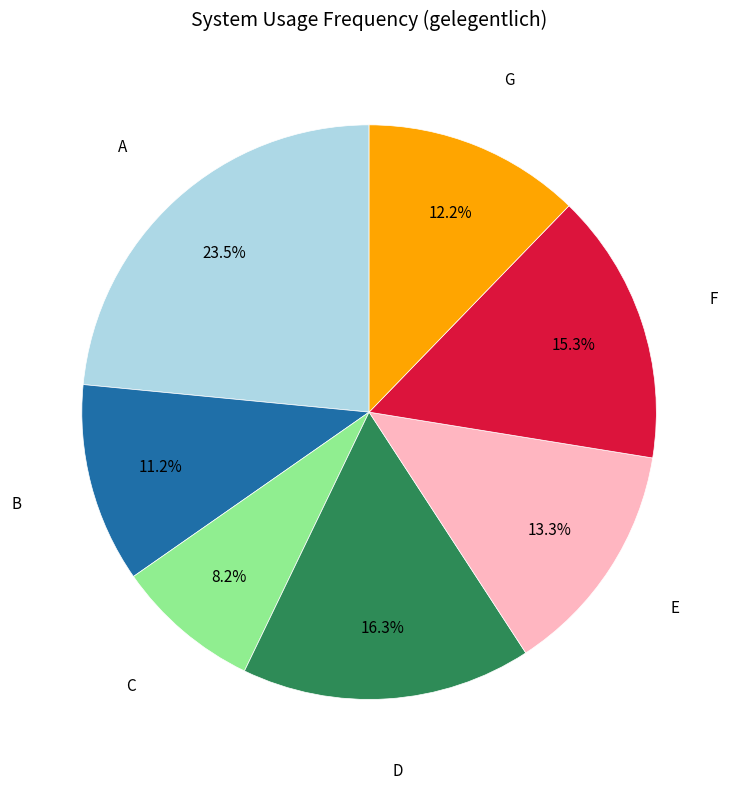

Is there any slice that represents more than half of the pie?

No